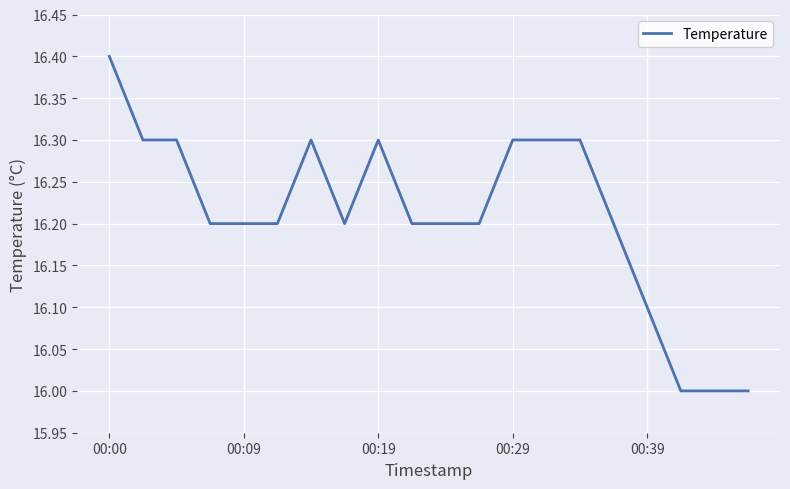

What is the difference between the maximum and minimum values?

0.4